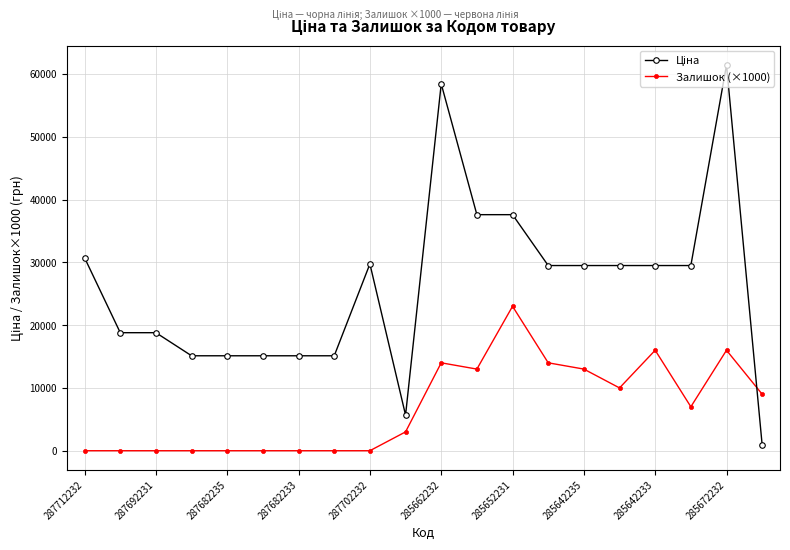

At how many categories does at least one series exceed 1681?

20